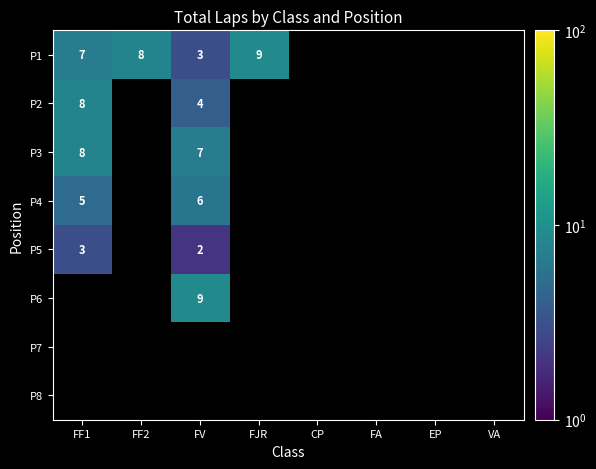

The value of P1 at FF2 is 8. True or false?

True